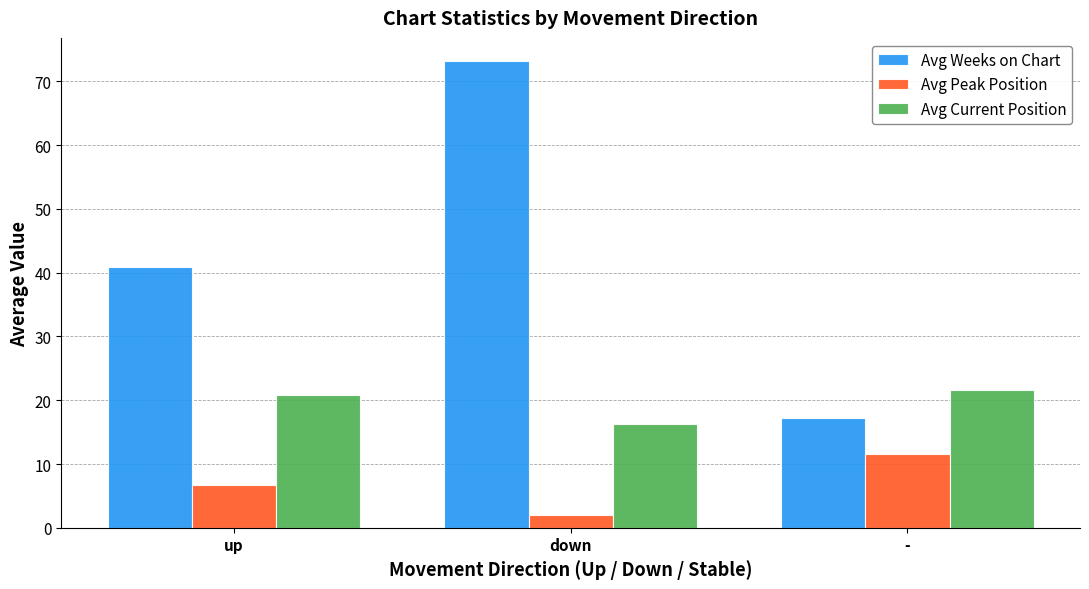

How many series are shown in this chart?

3